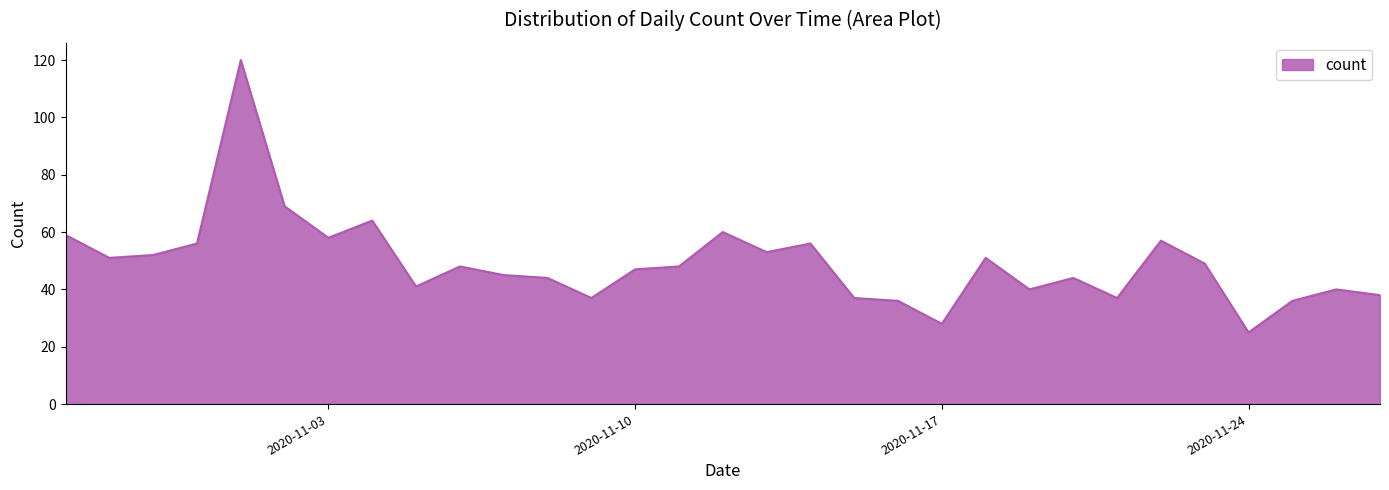

Count the number of categories in the chart.

31